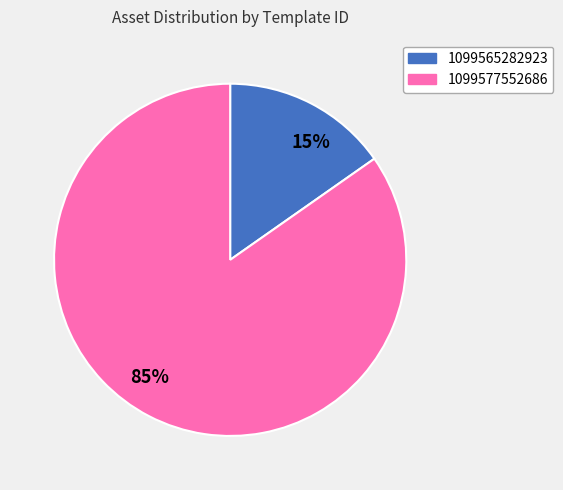

What is the smallest slice in the pie chart?

15%